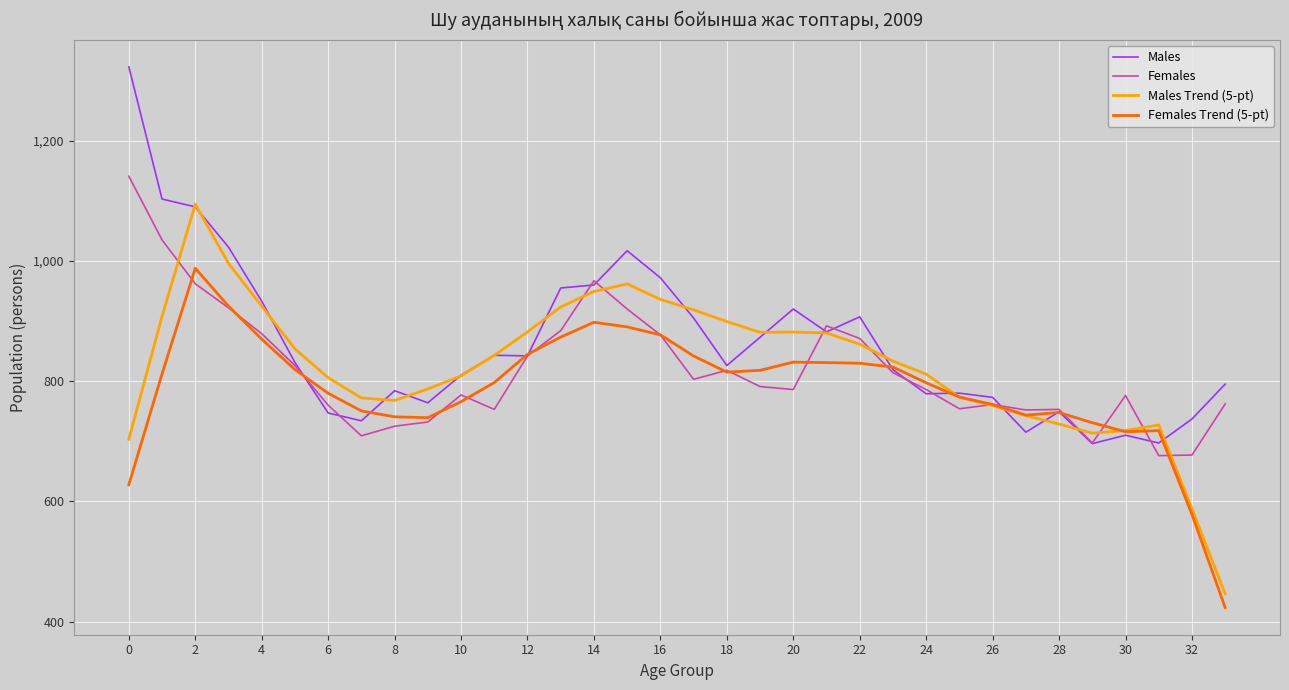

List the series in order of their peak value, highest first.

Males, Females, Males Trend (5-pt), Females Trend (5-pt)